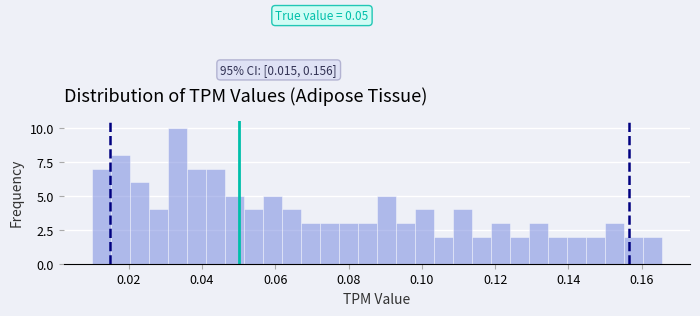

Around what value on the x-axis is the tallest bar? Give the approximate position of its centre, as read against the axis.

0.034